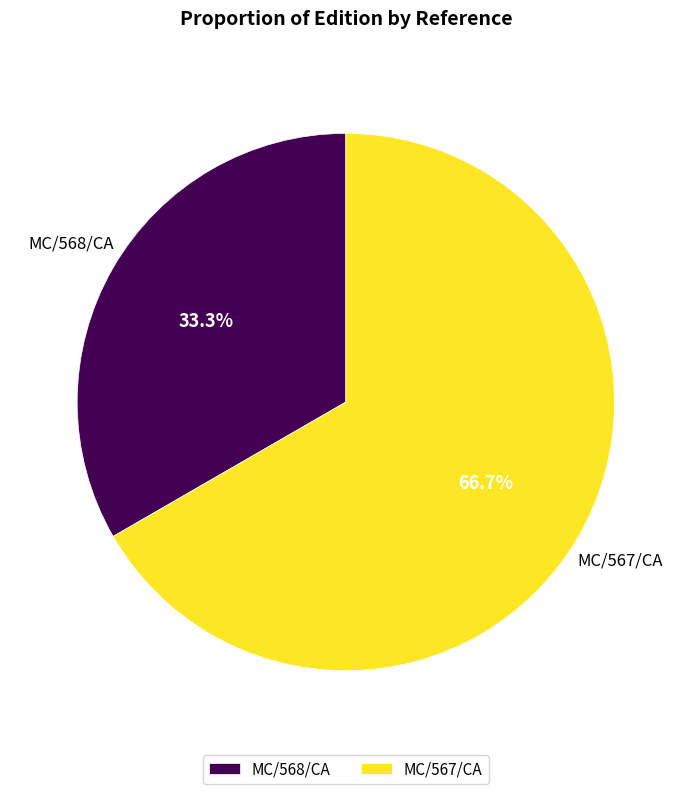

To the nearest percent, what is the combined percentage of MC/568/CA and MC/567/CA?

100%